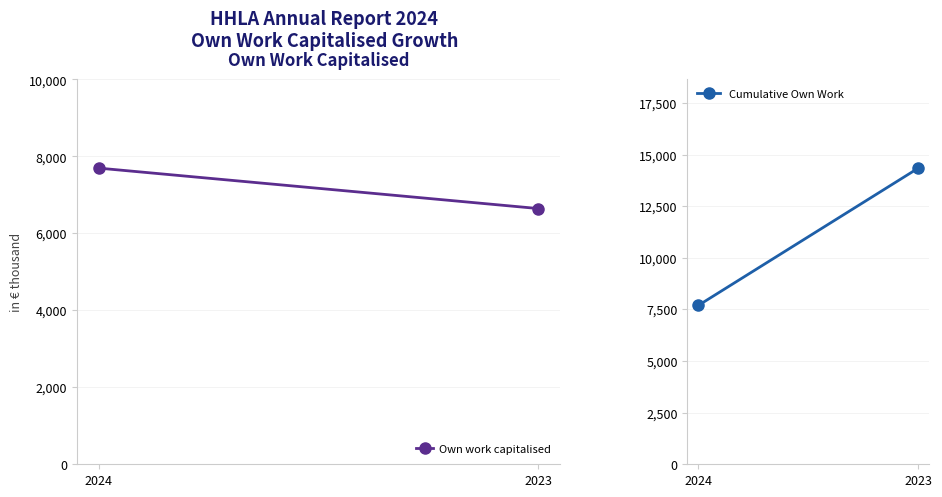

Between 2024 and 2023, which series saw the biggest shift?

Cumulative Own Work